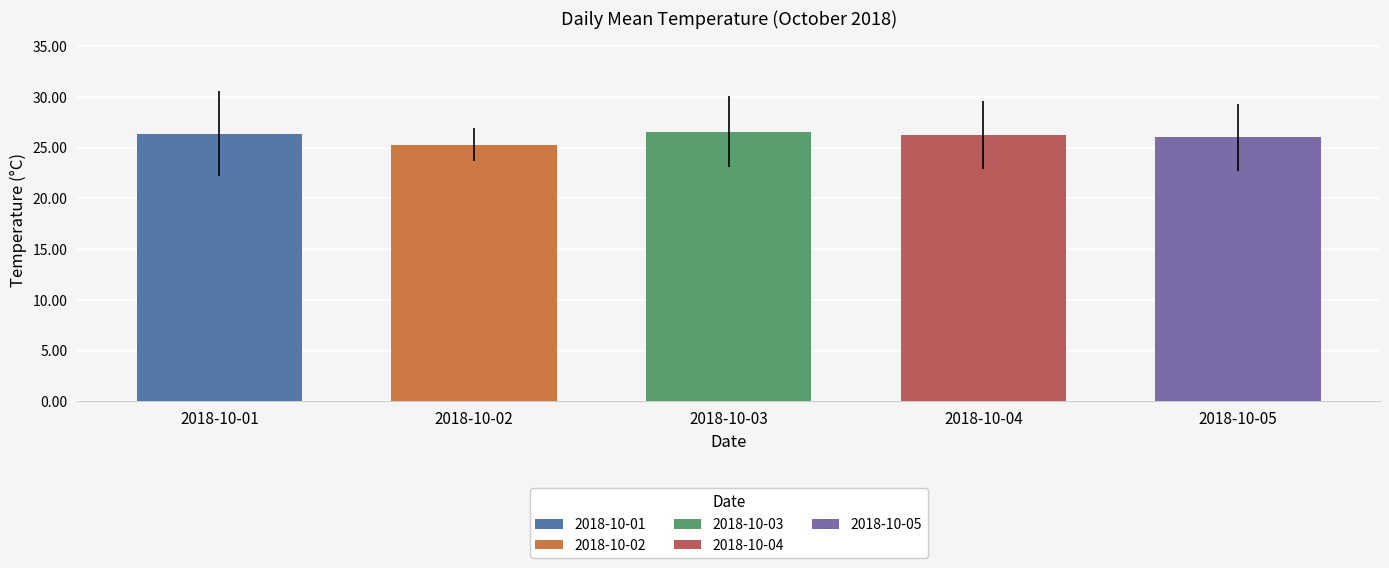

Are the bars horizontal?

No